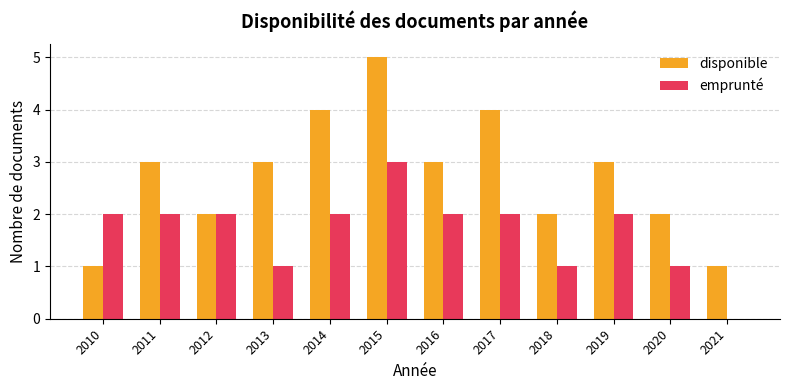

At which label does disponible reach its peak?

2015